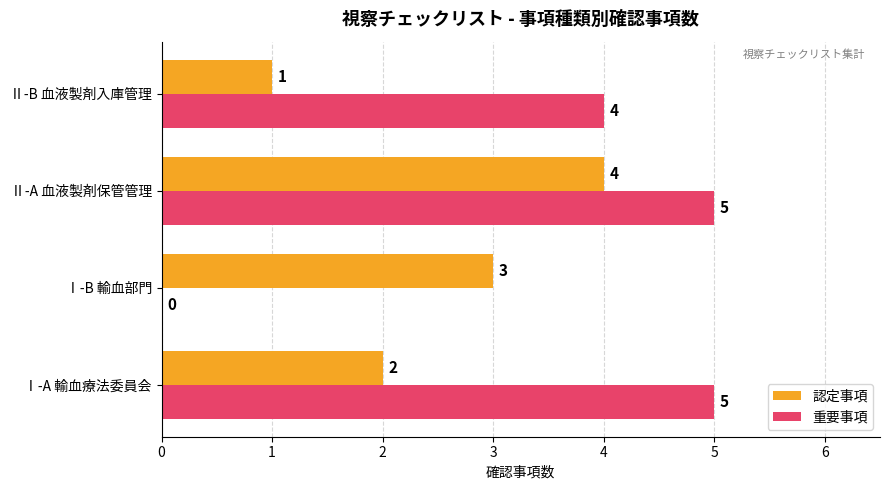

The value of 認定事項 at Ⅱ-B 血液製剤入庫管理 is 1. True or false?

True